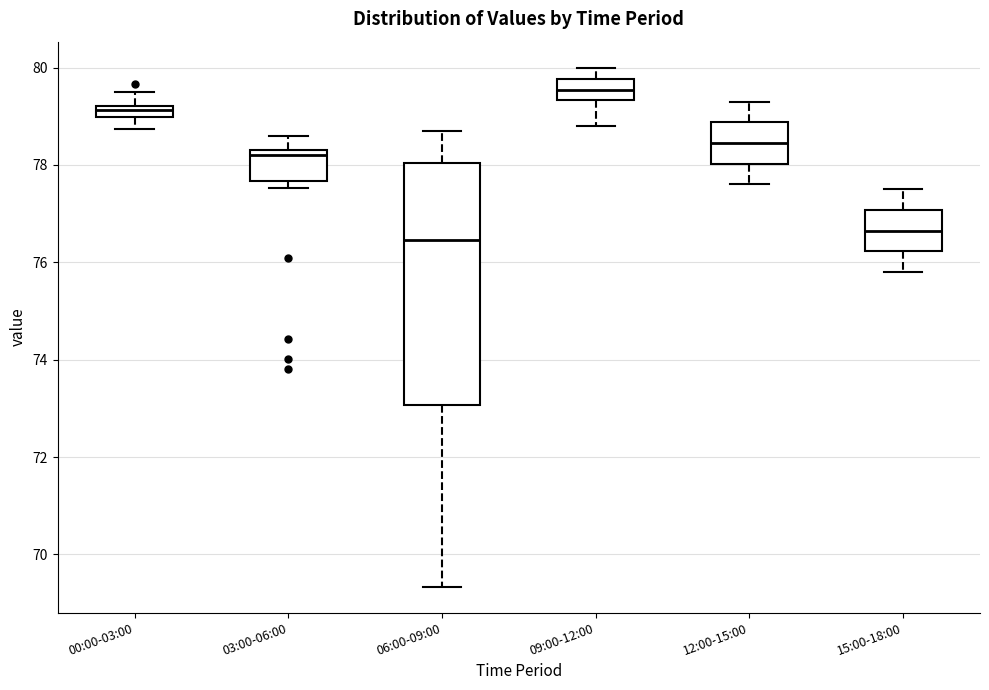

Which box's median line is the lowest?

06:00-09:00